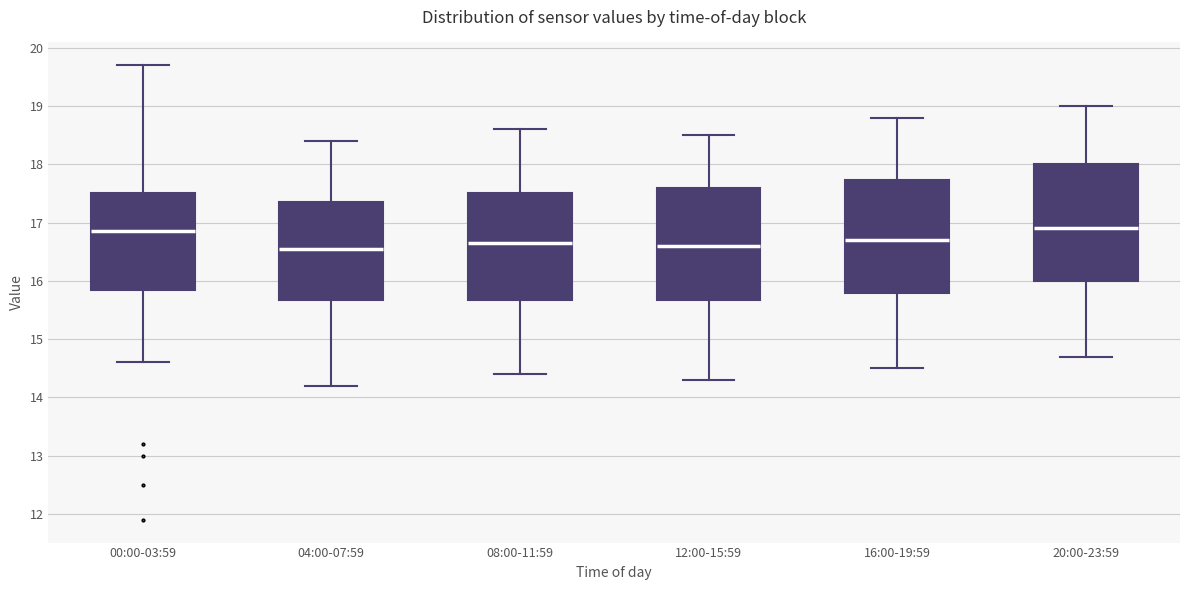

Reading left to right, read every box against the y-axis: the position of its median line, the range the box covers, and the ends of its whiskers. The values are not printed on the chart, so give them approximately, as read against the axis.

00:00-03:59: median 16.9, box 15.9 to 17.5, whiskers 14.6 to 19.7
04:00-07:59: median 16.6, box 15.7 to 17.4, whiskers 14.2 to 18.4
08:00-11:59: median 16.7, box 15.7 to 17.5, whiskers 14.4 to 18.6
12:00-15:59: median 16.6, box 15.7 to 17.6, whiskers 14.3 to 18.5
16:00-19:59: median 16.7, box 15.8 to 17.7, whiskers 14.5 to 18.8
20:00-23:59: median 16.9, box 16.0 to 18.0, whiskers 14.7 to 19.0